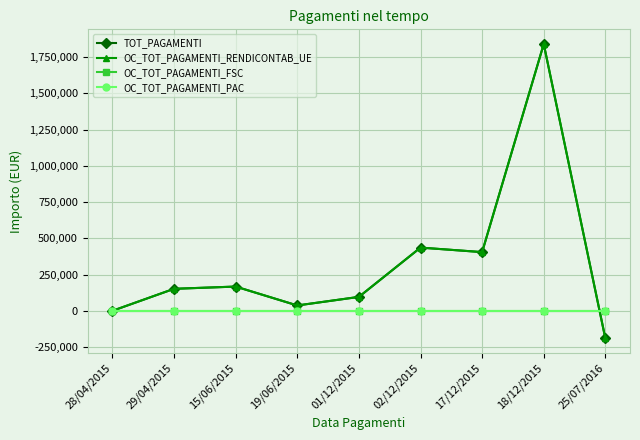

Is this an area chart (filled region under the line)?

No